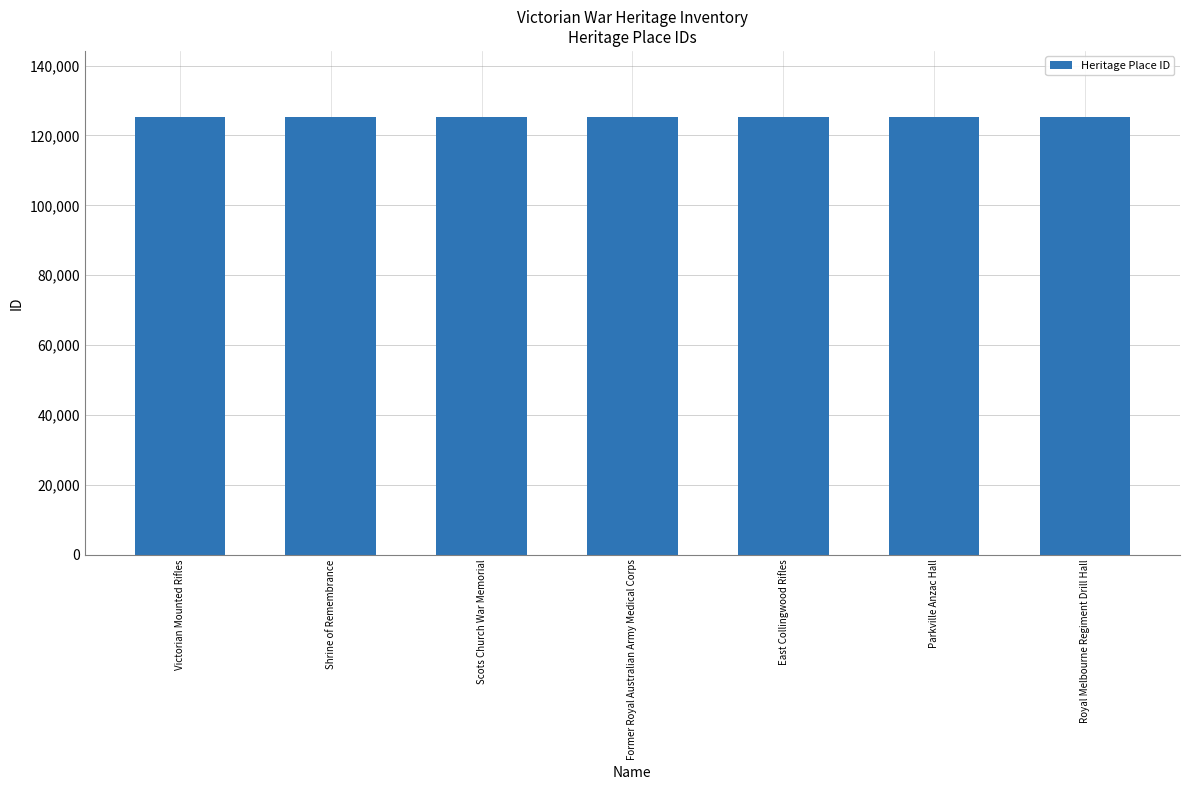

True or false: the data shows 86765 at Shrine of Remembrance.

False